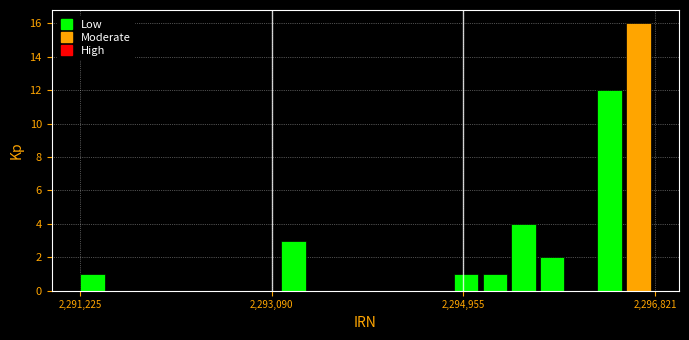

Read against the x-axis, roughly where is the centre of the tallest bar?

2296600